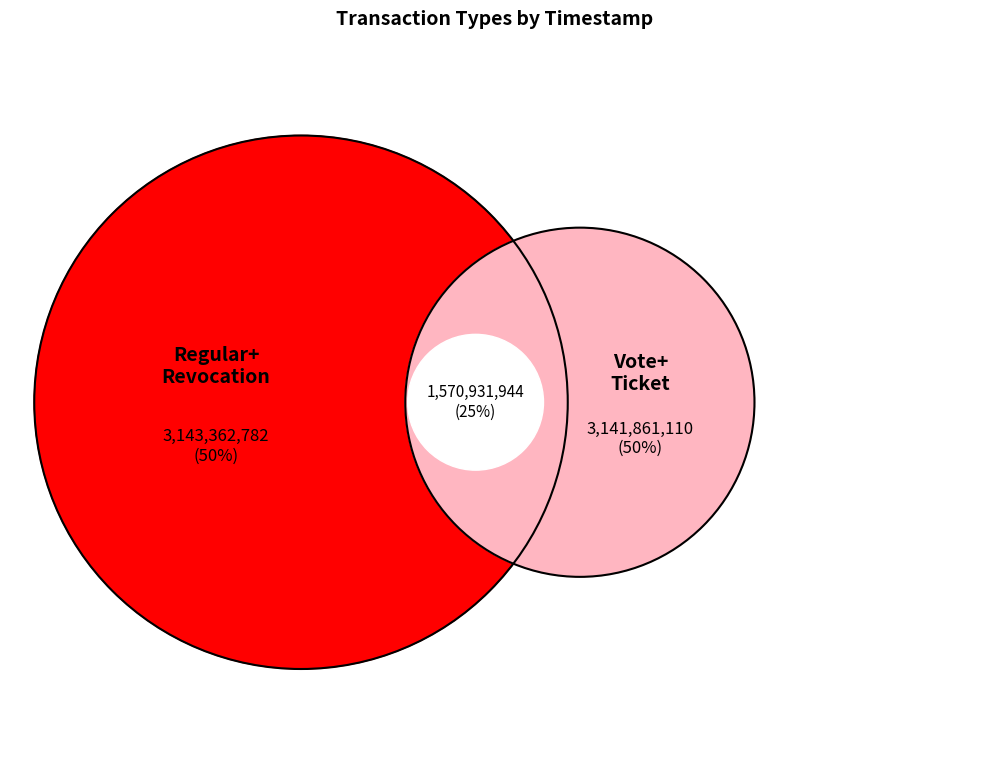

To the nearest percent, what portion does Regular represent?

25%